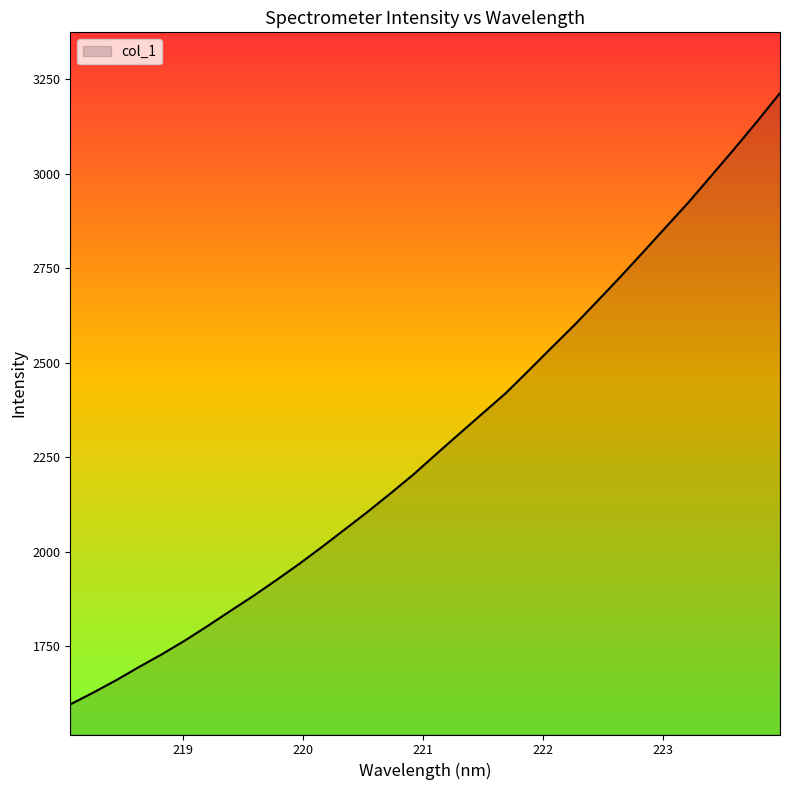

List the labels in order of value, smallest first.

218.0596, 218.2508, 218.442, 218.6332, 218.8244, 219.0156, 219.2067, 219.3979, 219.589, 219.7801, 219.9712, 220.1623, 220.3533, 220.5444, 220.7354, 220.9264, 221.1174, 221.3083, 221.4993, 221.6902, 221.8812, 222.0721, 222.263, 222.4538, 222.6447, 222.8355, 223.0264, 223.2172, 223.408, 223.5987, 223.7895, 223.9802